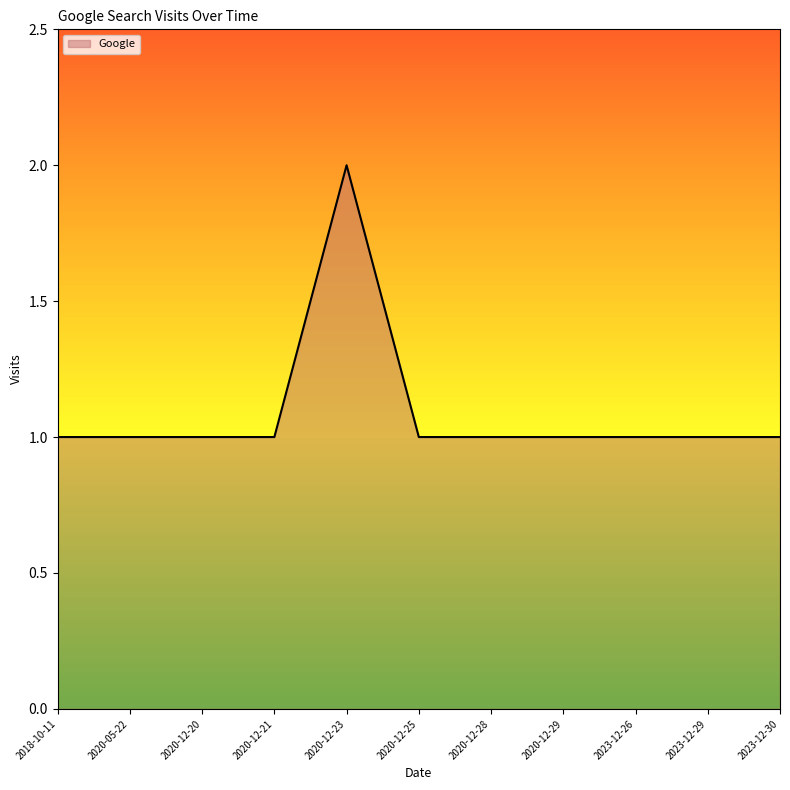

True or false: the data has more than 0 interior local peaks.

True